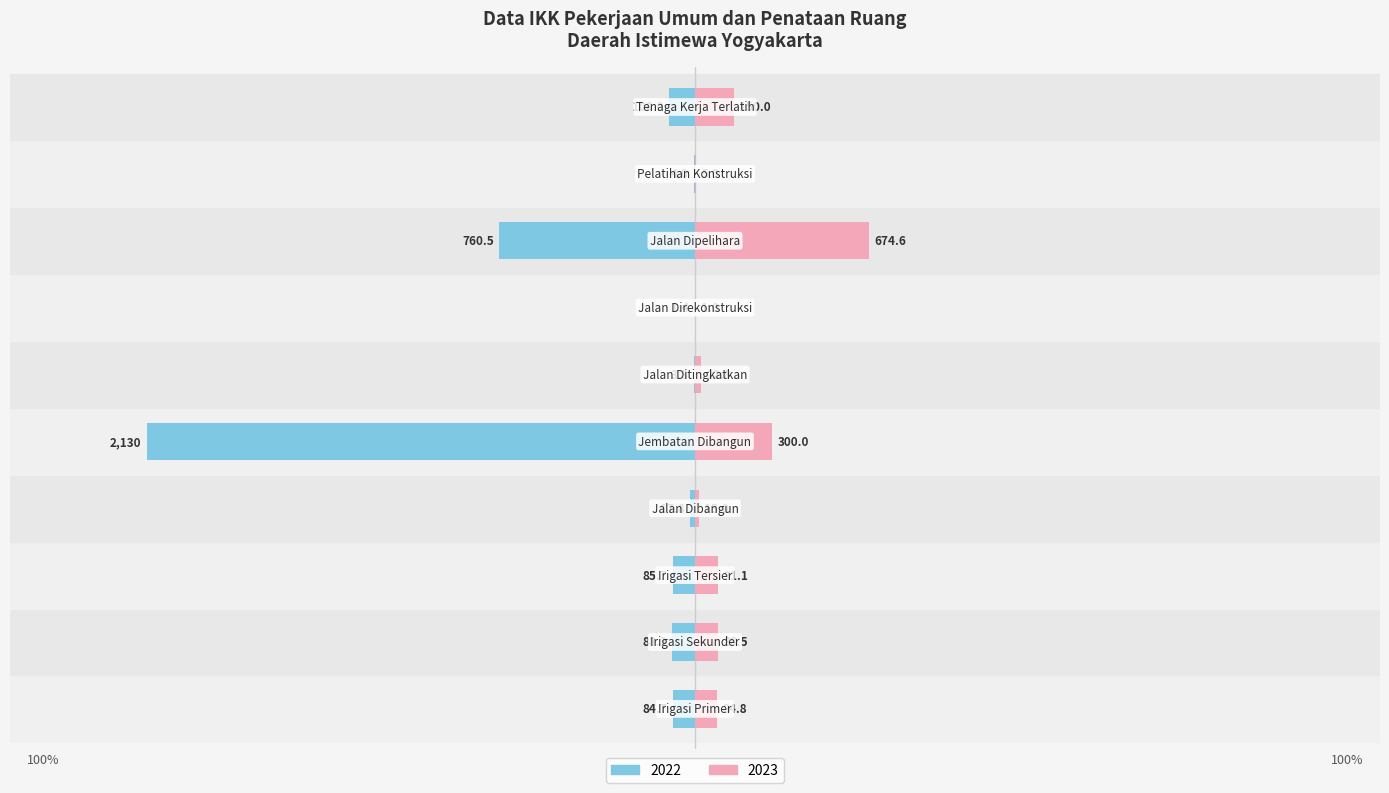

What are all the series names shown in the legend?

2022, 2023